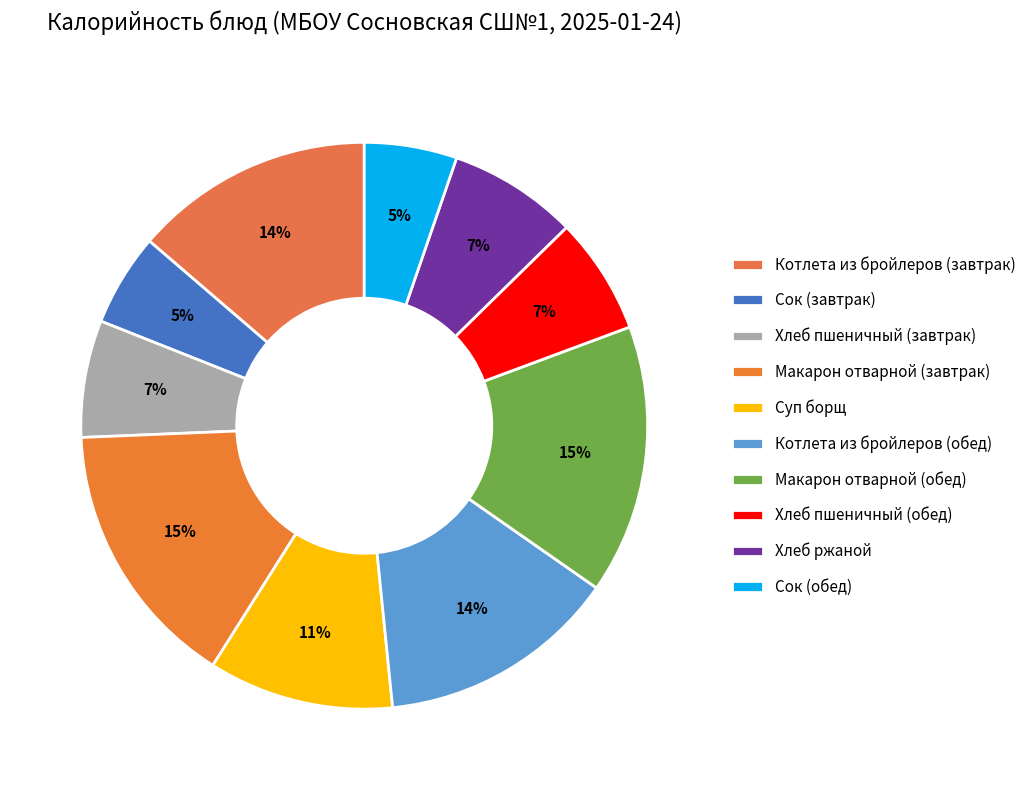

What percentage is the Хлеб ржаной slice, to the nearest percent?

7%